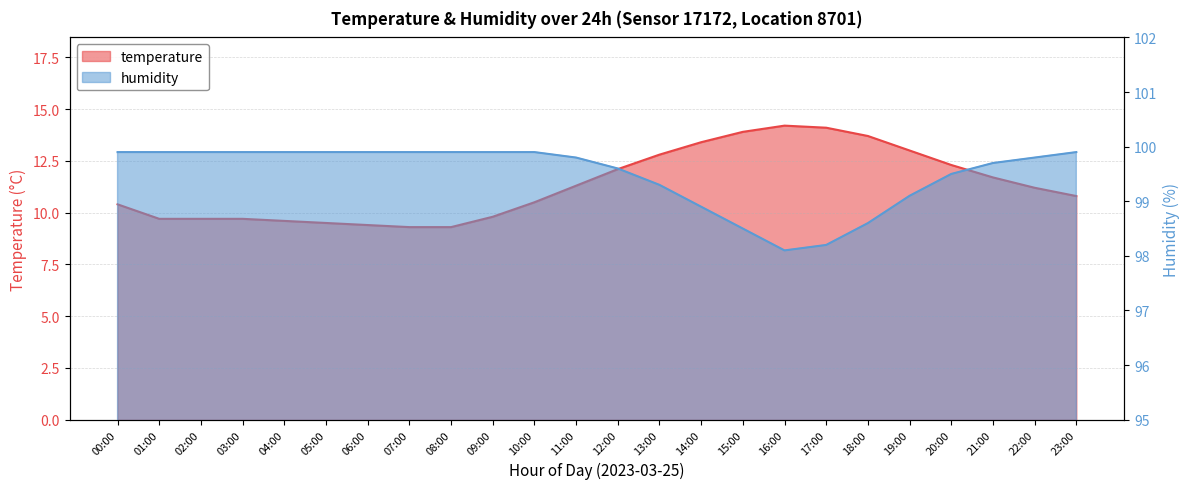

Does the chart have visible grid lines?

Yes